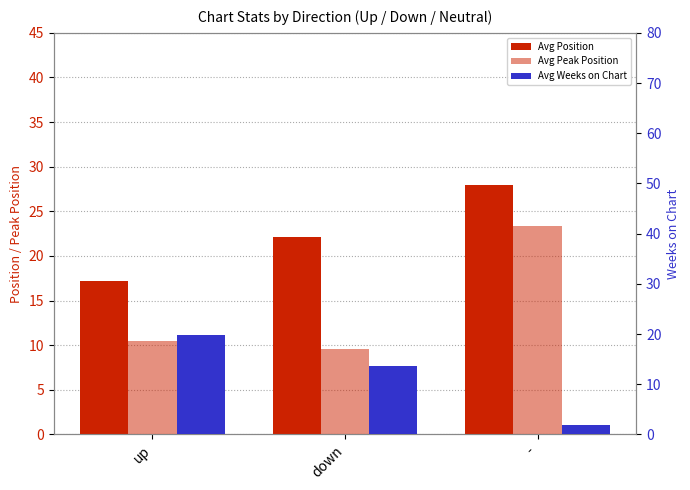

Between down and -, which series saw the biggest shift?

Avg Peak Position